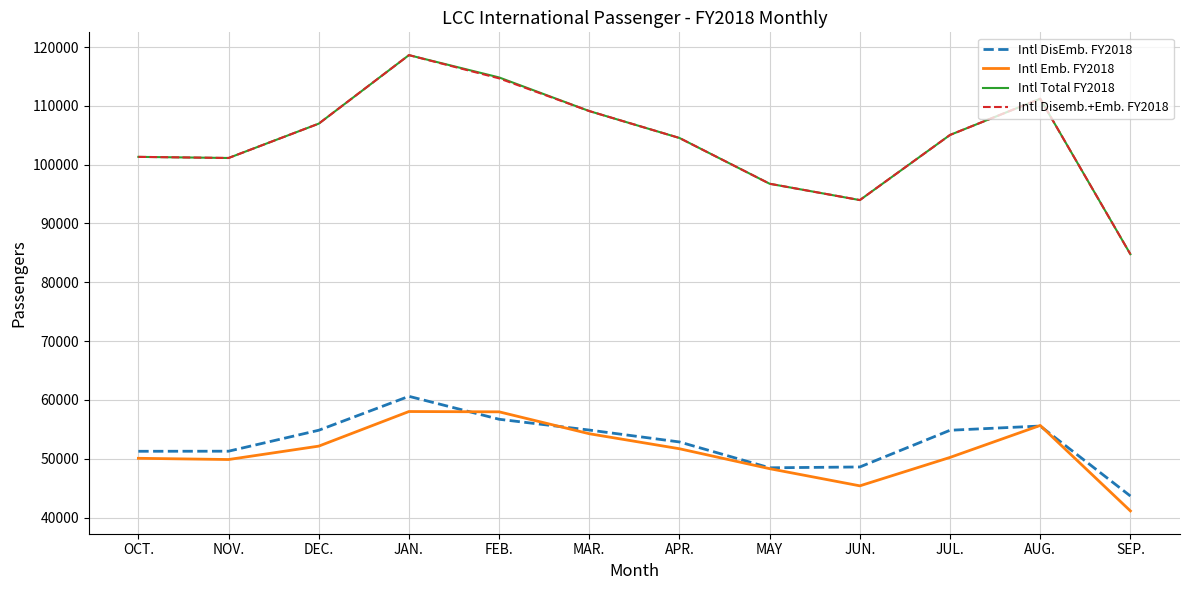

How many interior local peaks does the Intl Disemb.+Emb. FY2018 series have?

2